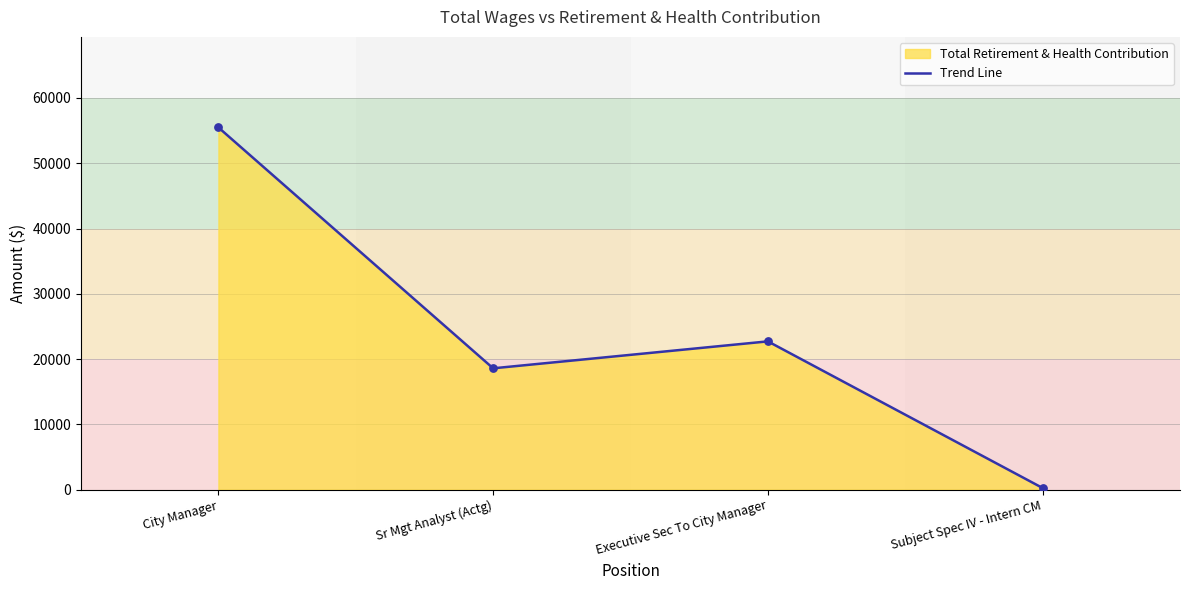

What is the change in value from Sr Mgt Analyst (Actg) to Subject Spec IV - Intern CM?

-18336